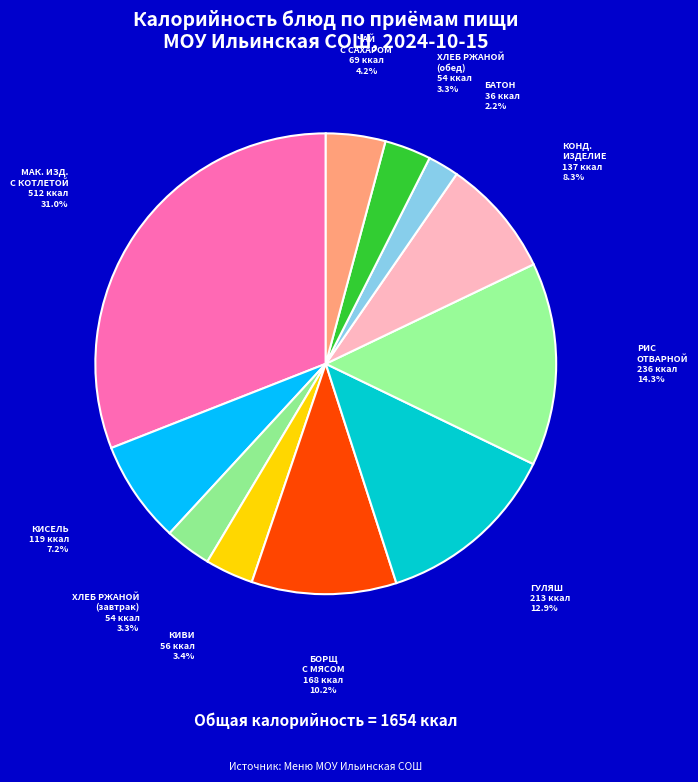

Approximately how many times larger is the value at КОНД. ИЗДЕЛИЕ compared to ХЛЕБ РЖАНОЙ (обед)?

2.5